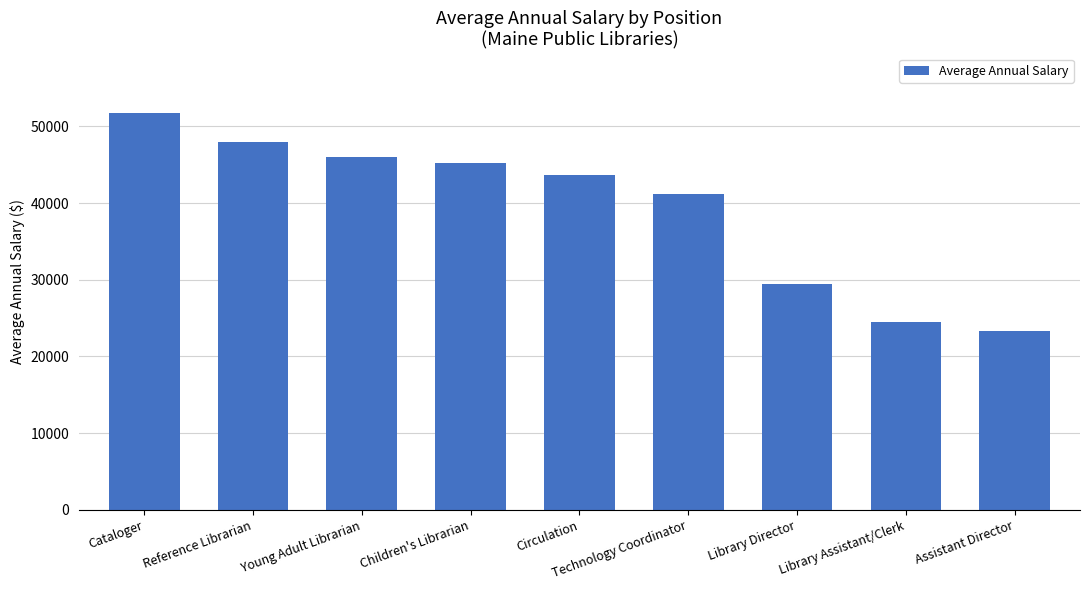

What is the smallest value displayed?

23279